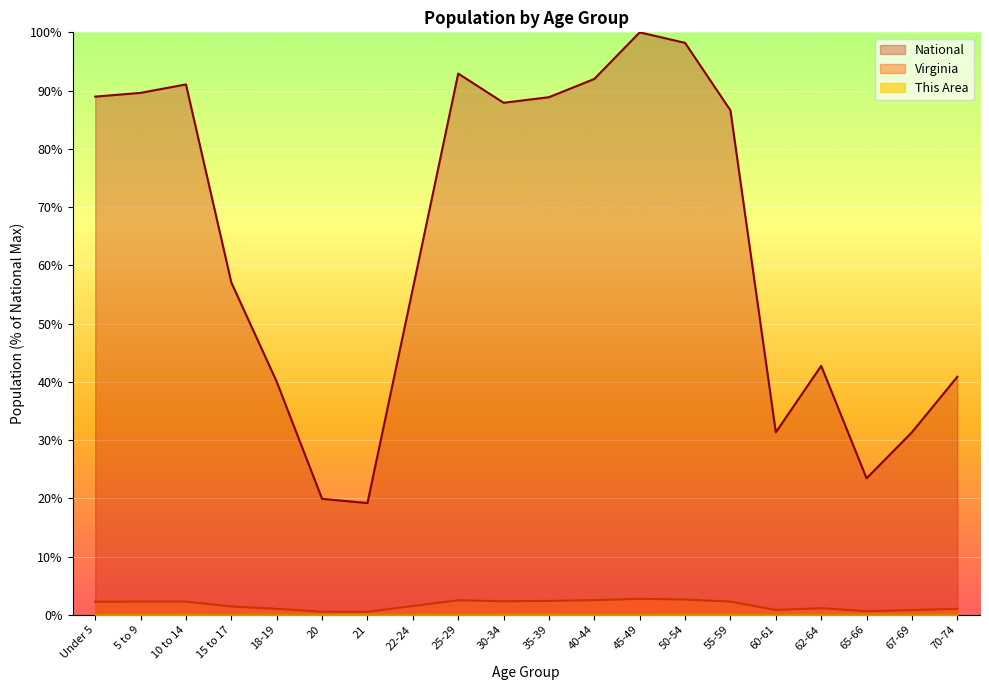

What is the difference between the maximum and minimum values in the Virginia series?

2.2